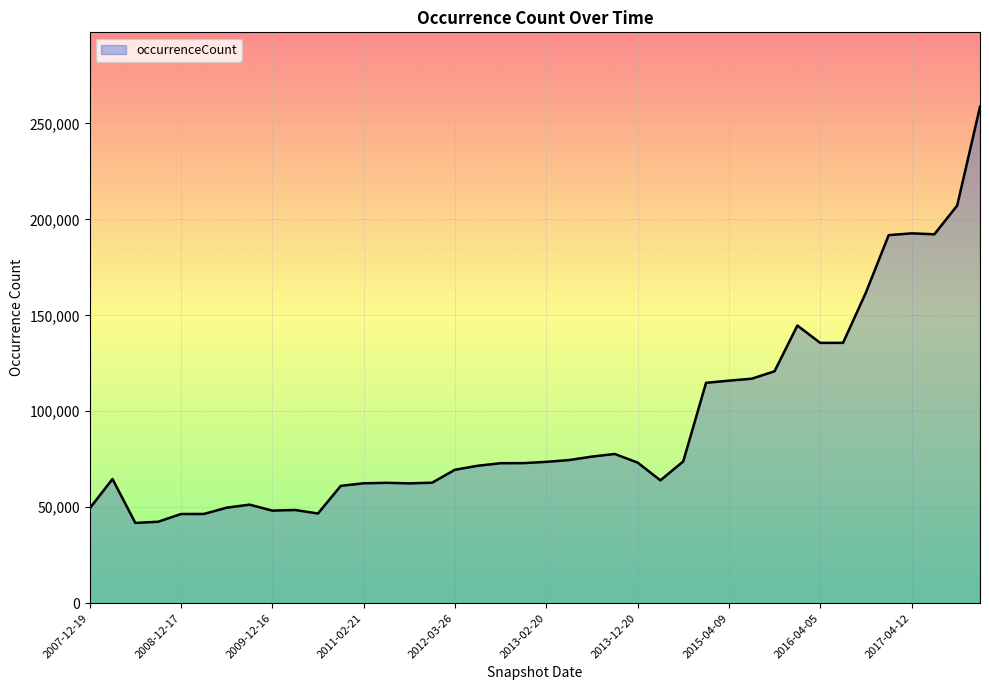

What is the minimum value shown in the chart?

41821